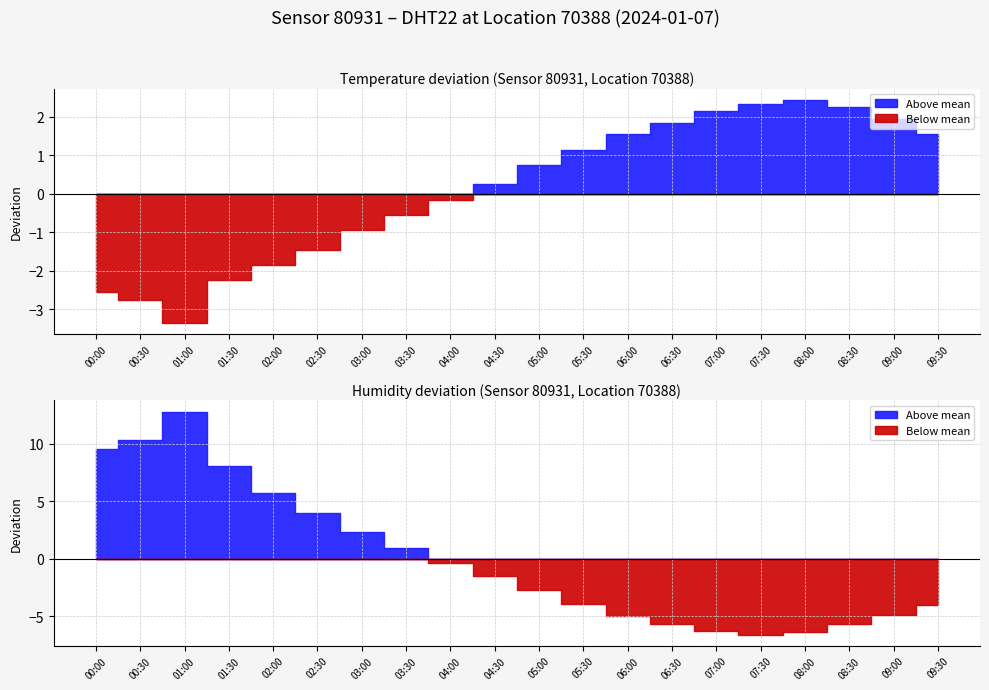

Which series has the largest total across all categories?

humidity